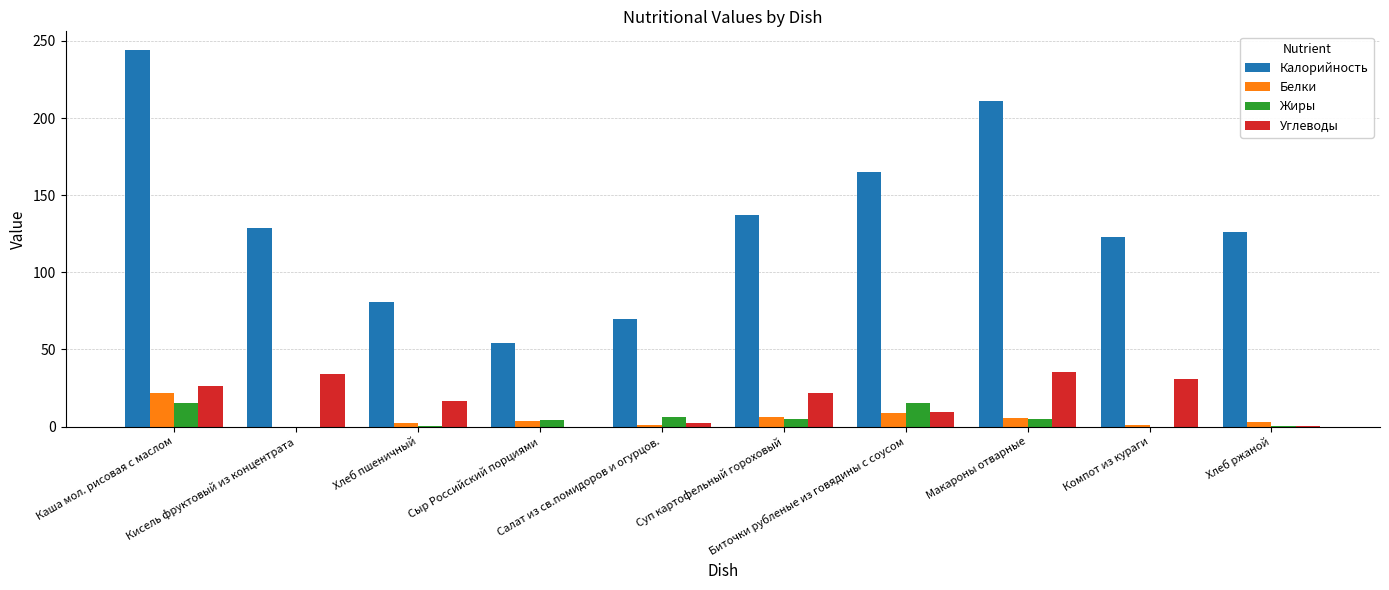

Which series changed the most between Биточки рубленые из говядины с соусом and Макароны отварные?

Калорийность